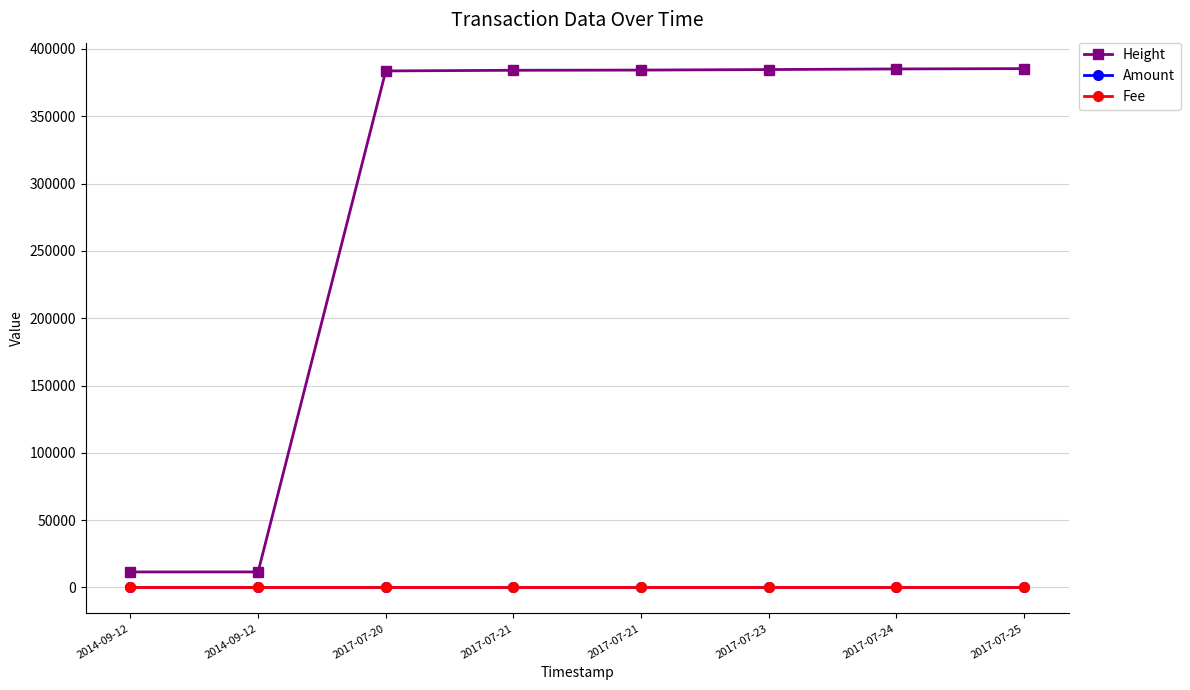

What is the label of the 3rd point from the right?

2017-07-23